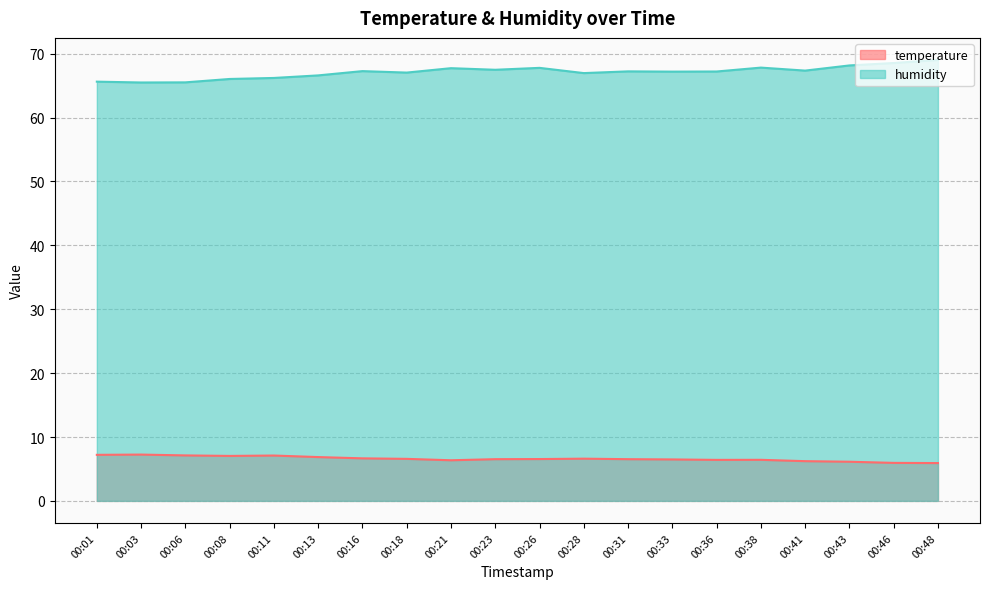

At which category is the sum across all series the highest?

00:48